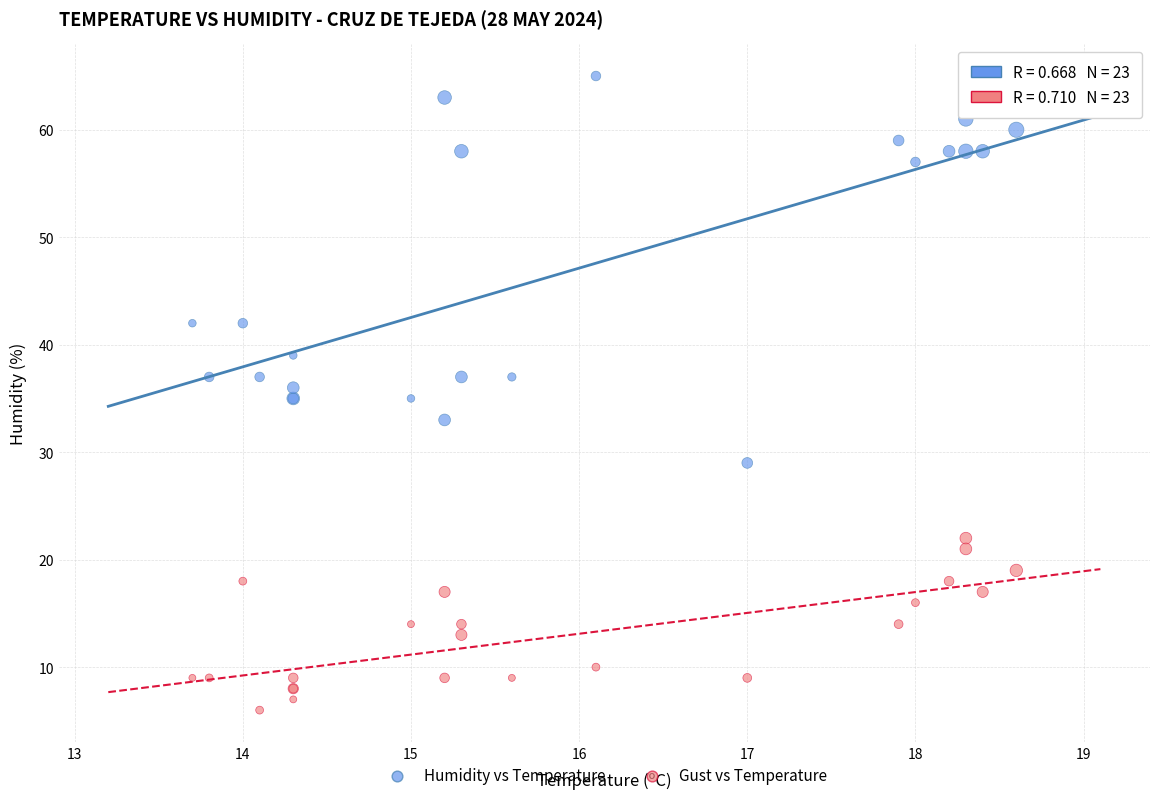

Which series reaches the maximum Y coordinate?

Humidity vs Temperature